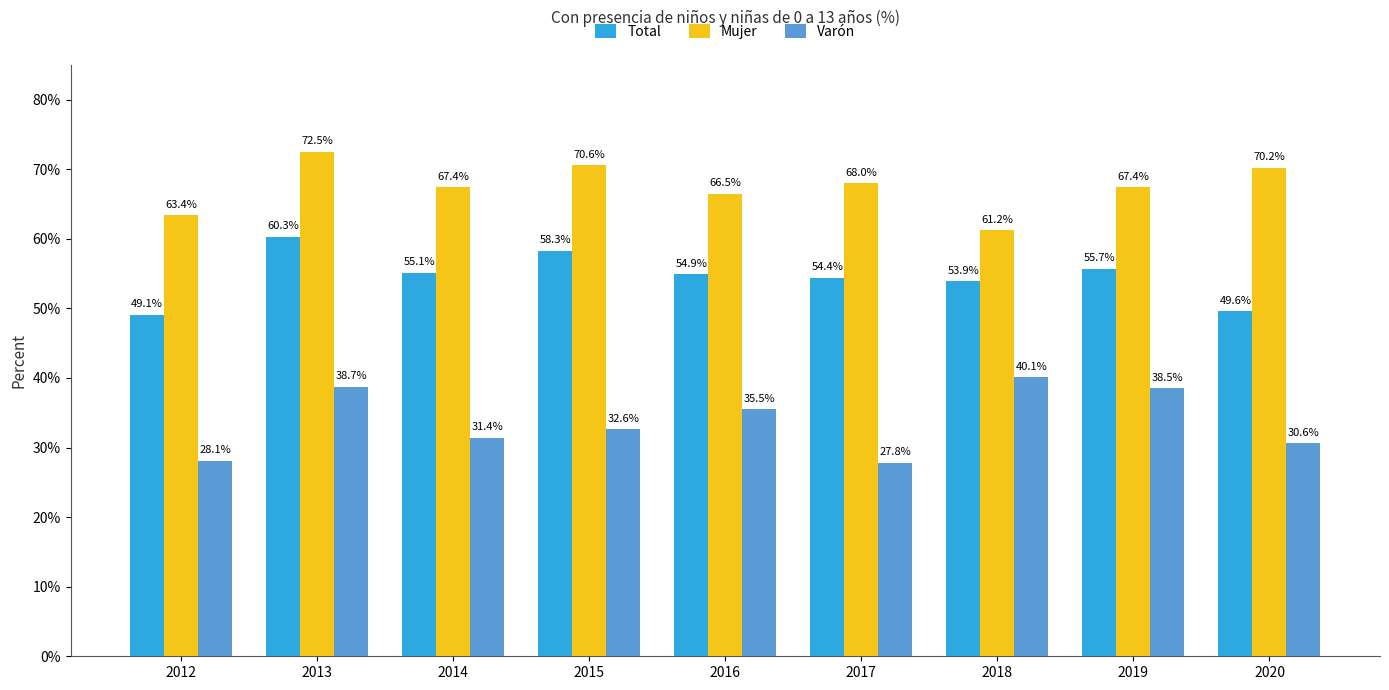

Rank the categories by Total value from lowest to highest.

2012, 2020, 2018, 2017, 2016, 2014, 2019, 2015, 2013